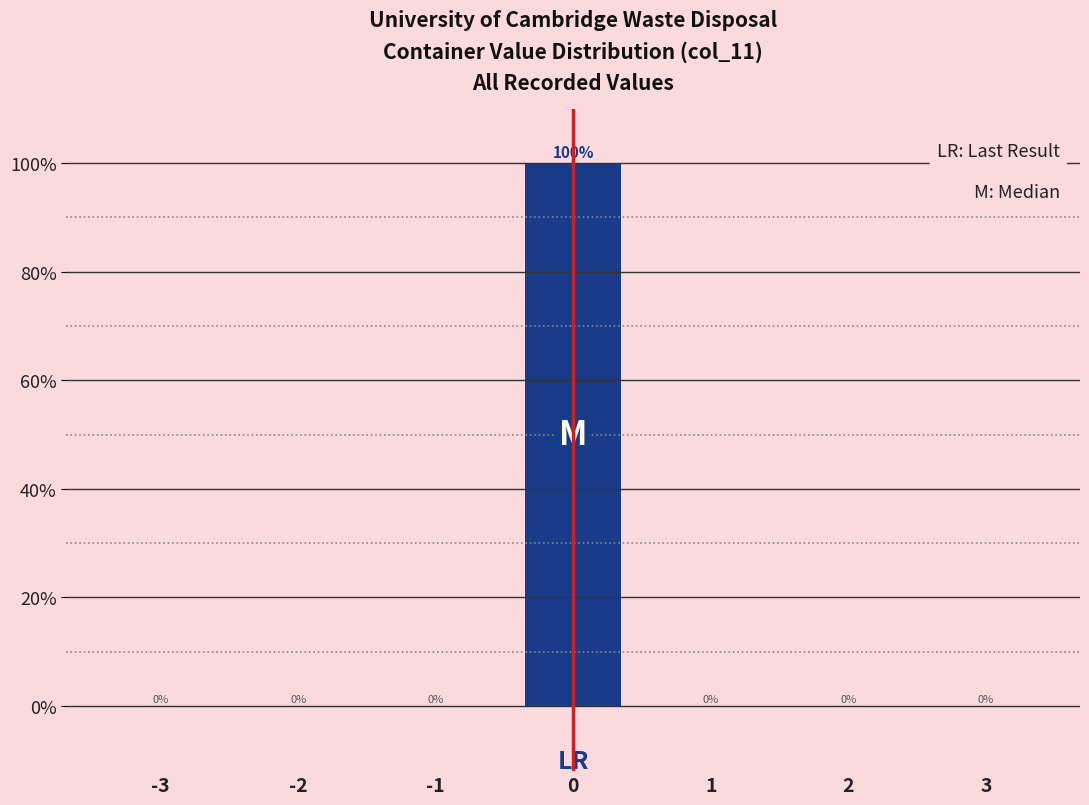

Reading left to right, transcribe all the data shown in this chart.

-3=0	-2=0	-1=0	0=100	1=0	2=0	3=0